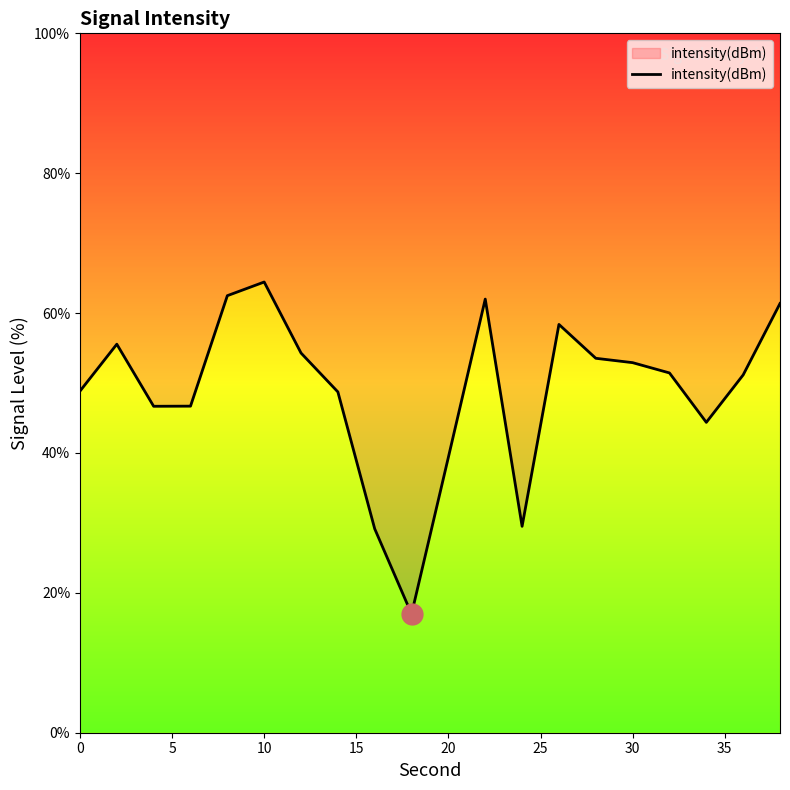

True or false: the data shows 14.5 at 10.

False